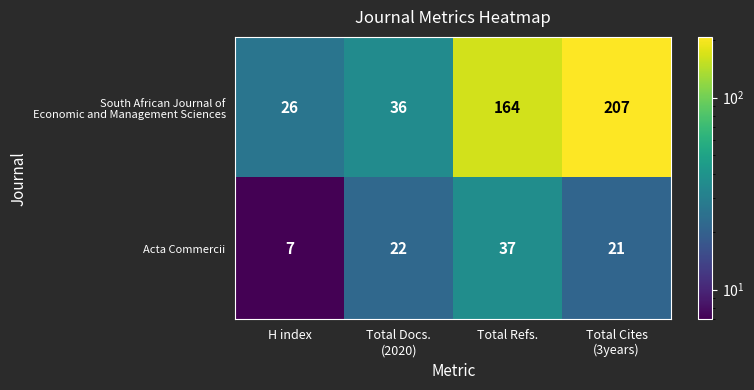

What is the average value of the Acta Commercii series?

22